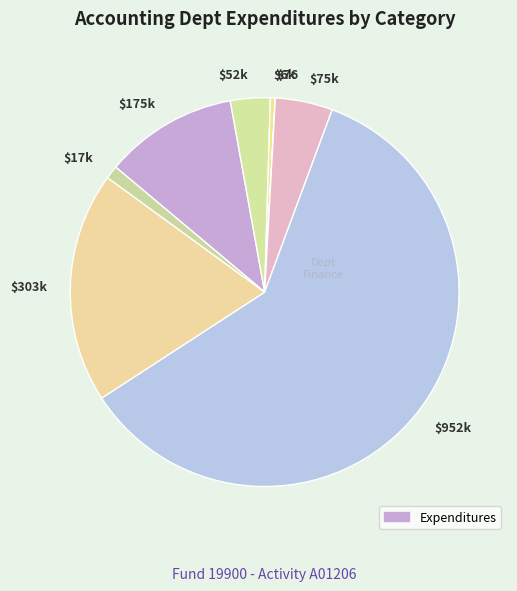

True or false: $303k accounts for 19% of the total.

True